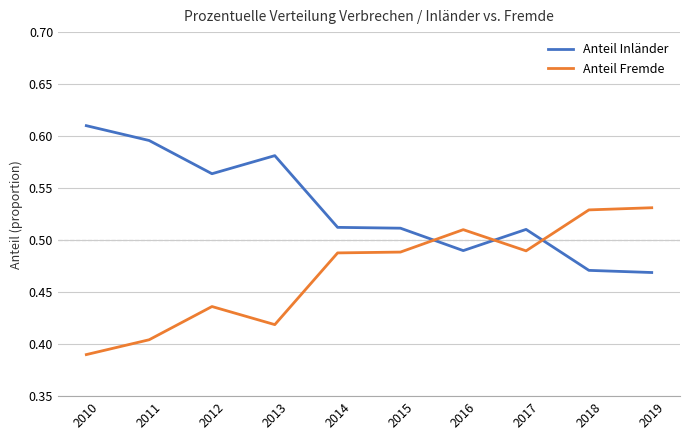

How many distinct data groups are displayed?

2